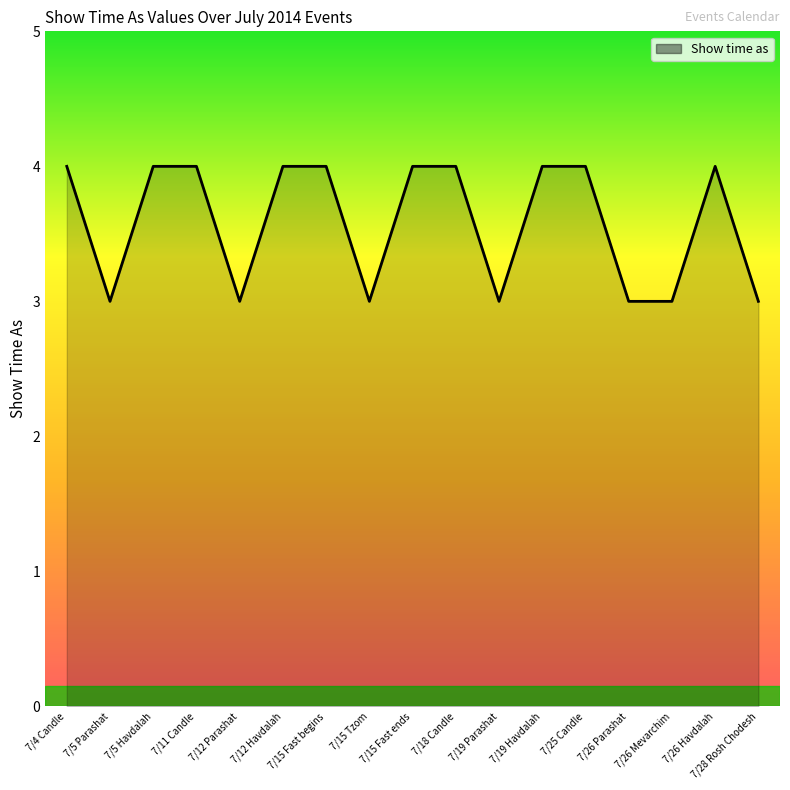

What is the average value?

4